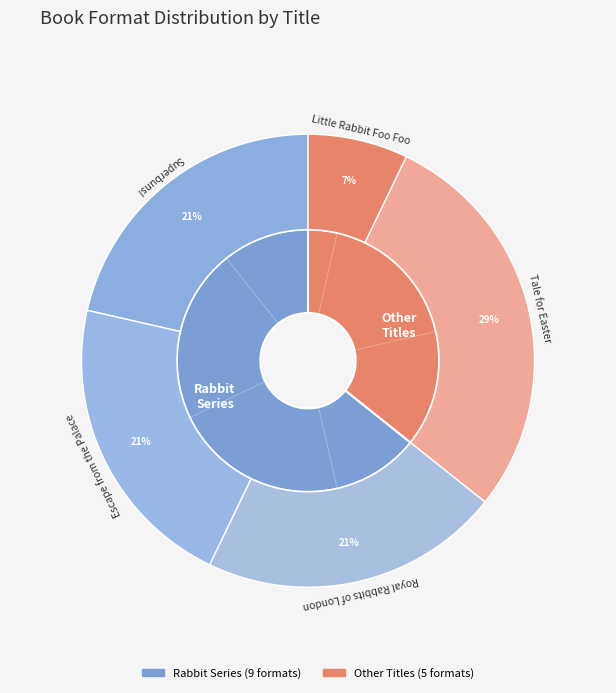

To the nearest percent, what portion does Escape from the Palace represent?

21%